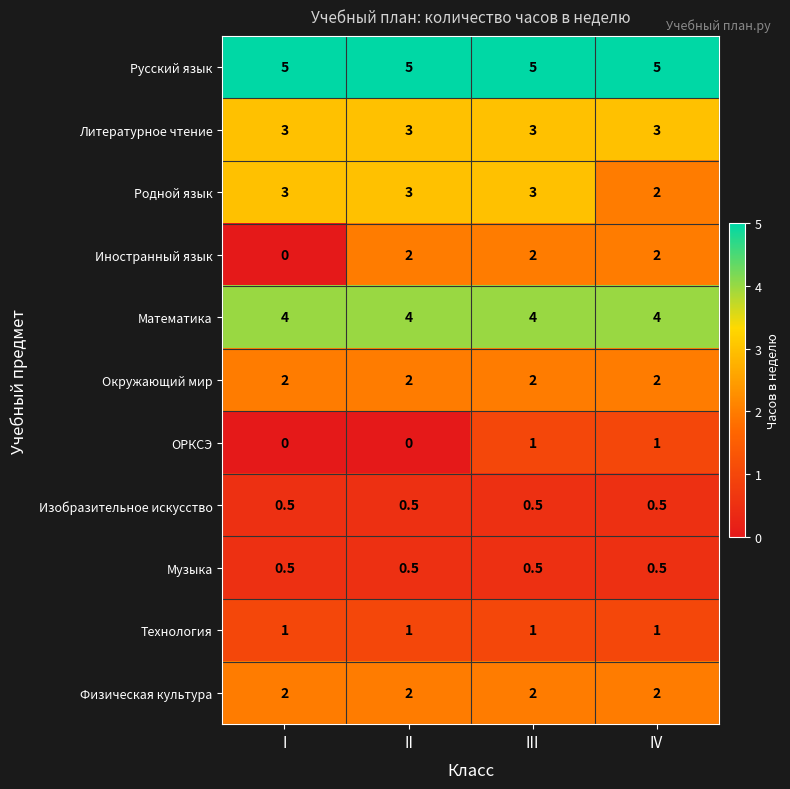

What is the average value of the Математика series?

4.0